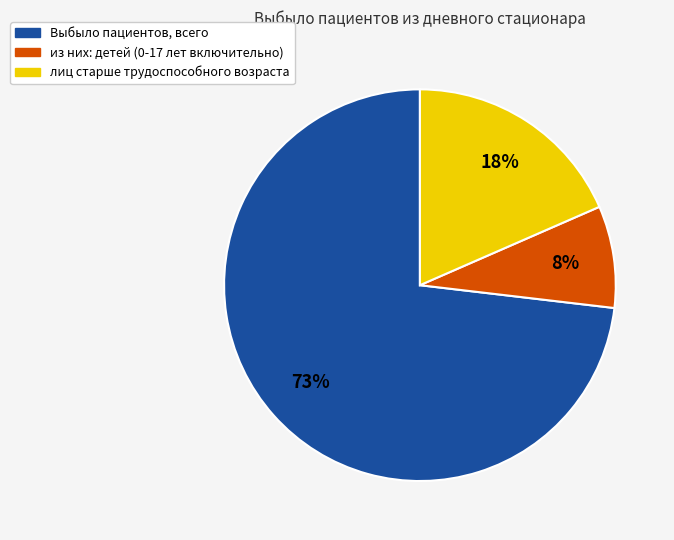

The лиц старше трудоспособного возраста slice represents 26% of the pie. True or false?

False